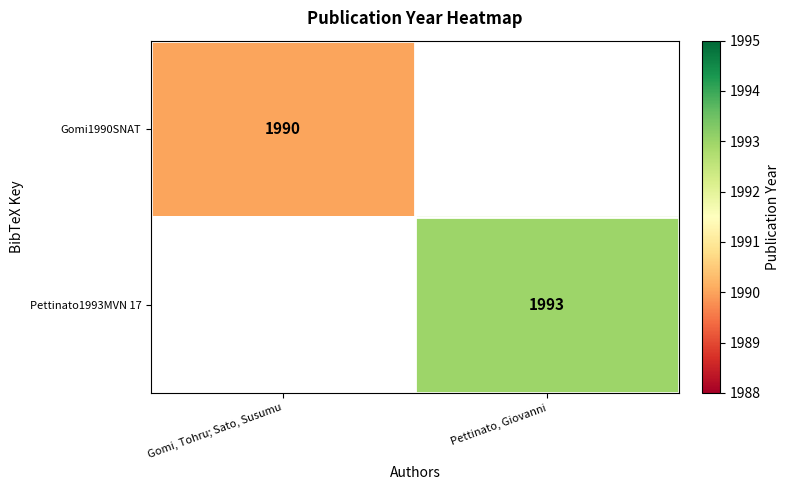

The Pettinato1993MVN 17 series shows 3337 at Pettinato, Giovanni. True or false?

False